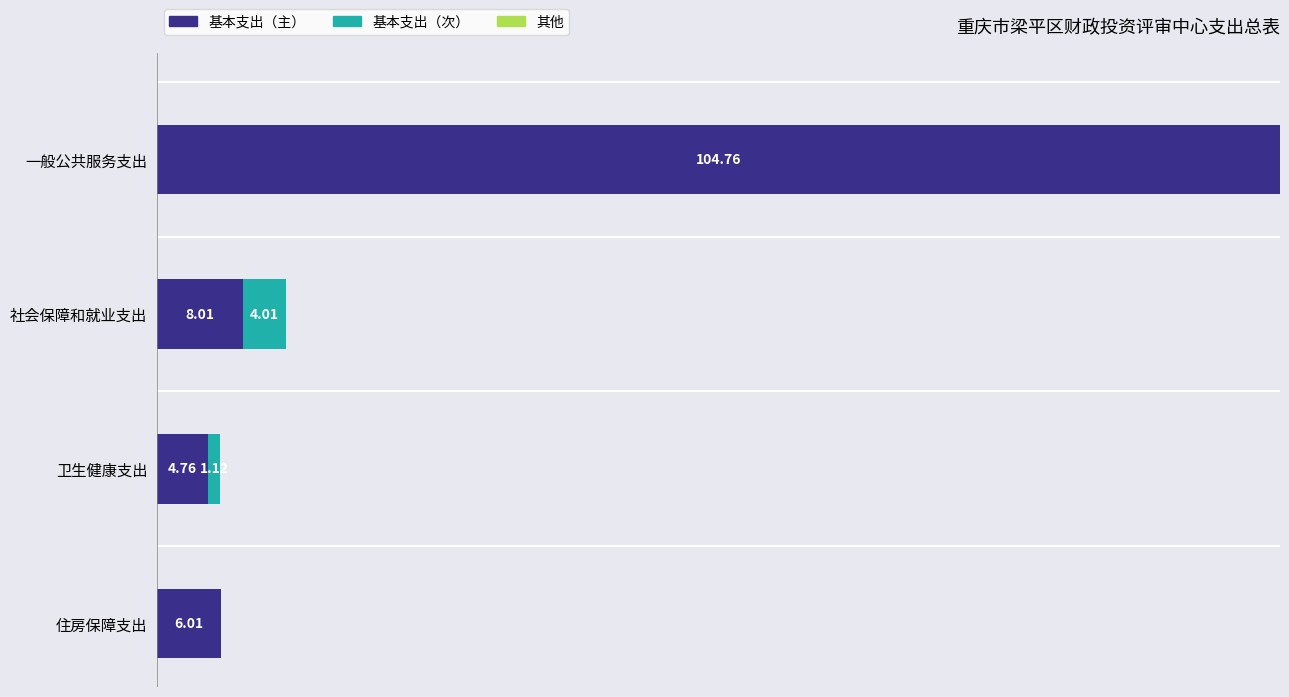

At which category is the sum across all series the highest?

一般公共服务支出